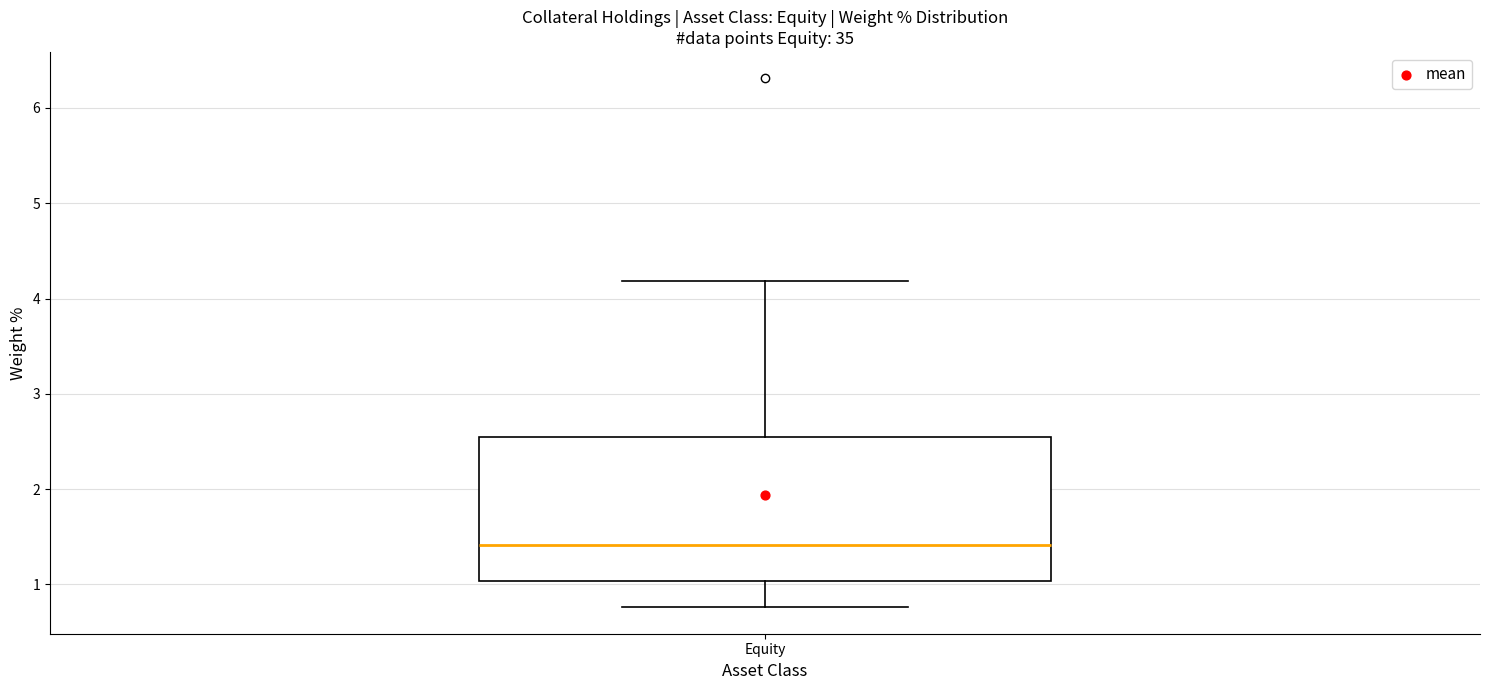

Transcribe this box plot: give where the median line is, the range the box spans, and where the two whiskers end, as read against the y-axis. The values are not printed on the chart, so give them approximately, as read against the axis.

median 1.4, box 1.0 to 2.5, whiskers 0.8 to 4.2